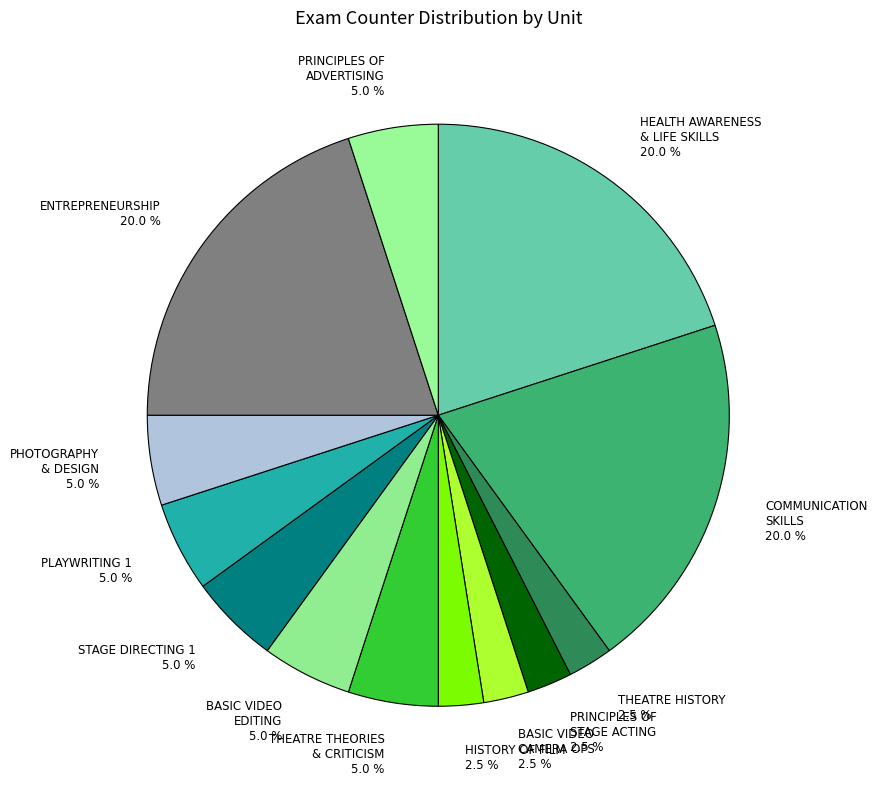

Do BASIC VIDEO CAMERA OPS 2.5 % and BASIC VIDEO EDITING 5.0 % together represent more than half of the pie?

No